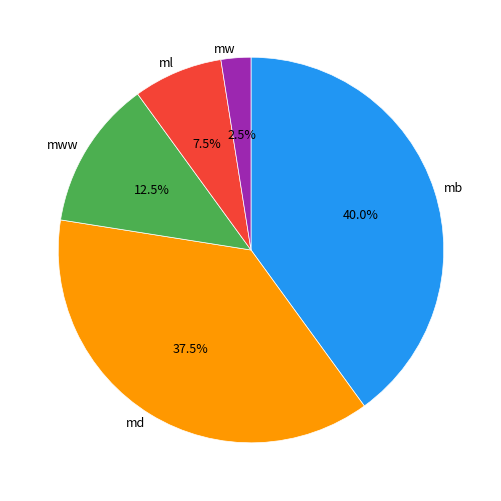

Does mww represent more than half of the total?

No